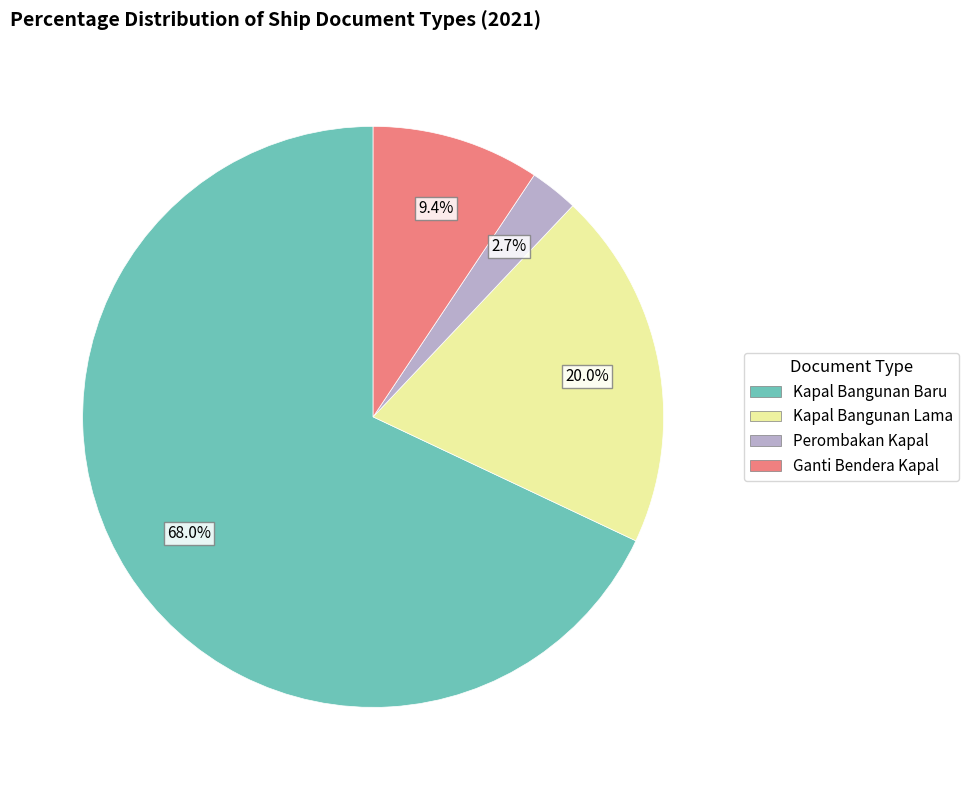

What is the largest slice in the pie chart?

Kapal Bangunan Baru